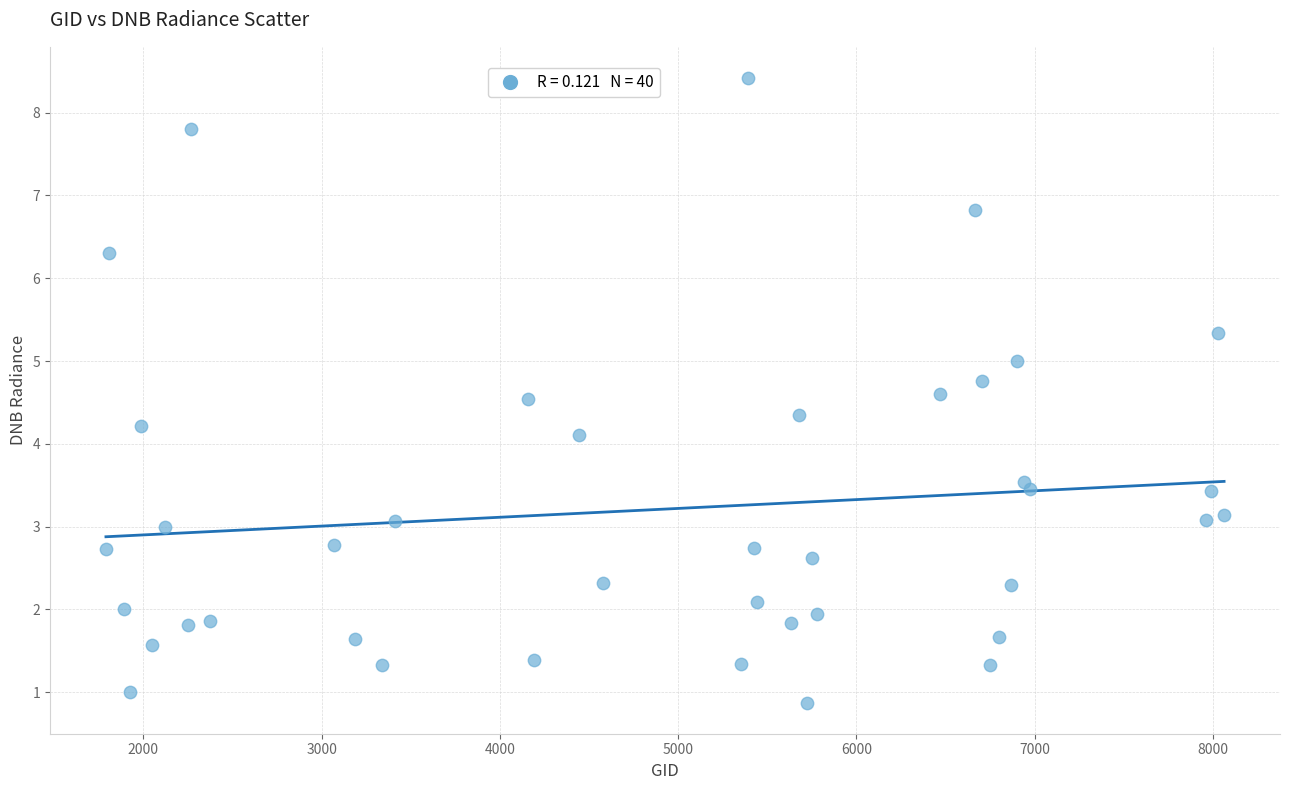

What Y value in the scatter plot is closest to 4?

4.1